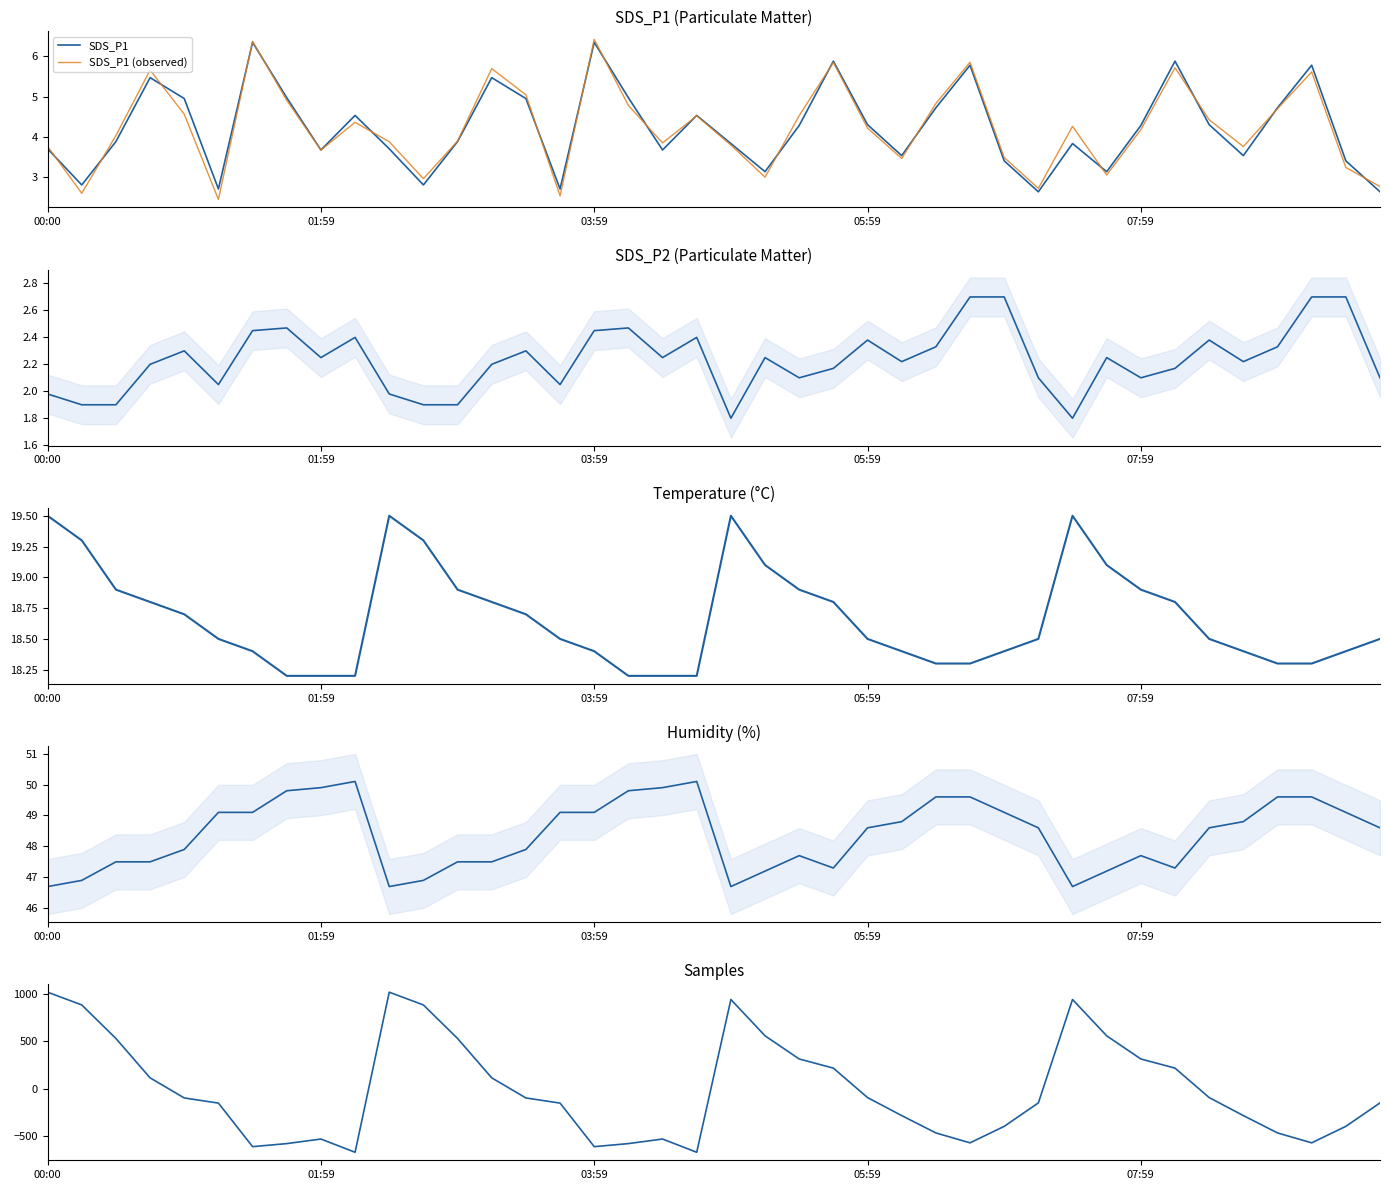

What is the difference between the highest and lowest values at 28?

442.8